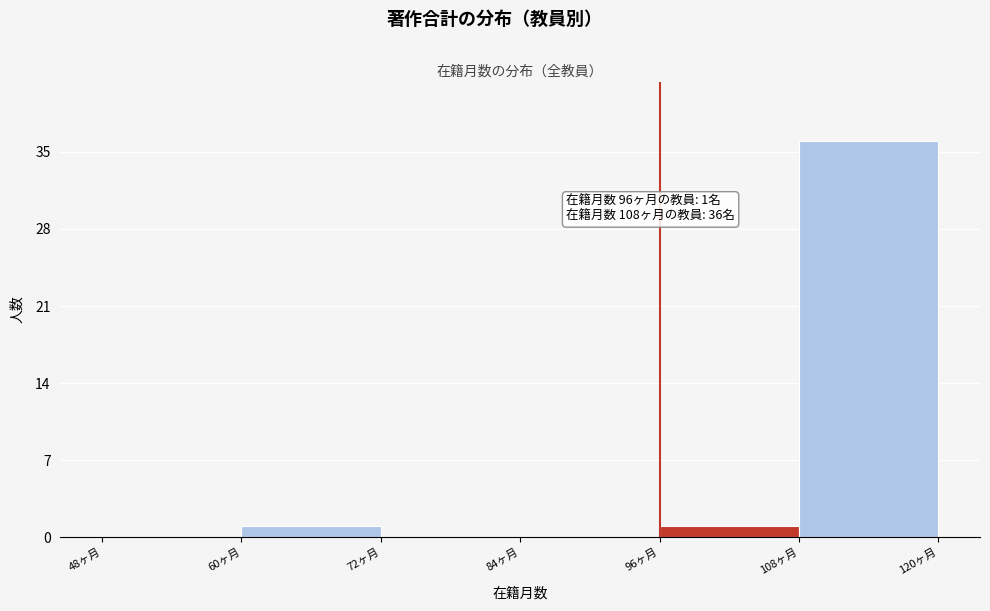

Which range on the x-axis has the tallest bar?

108 to 120